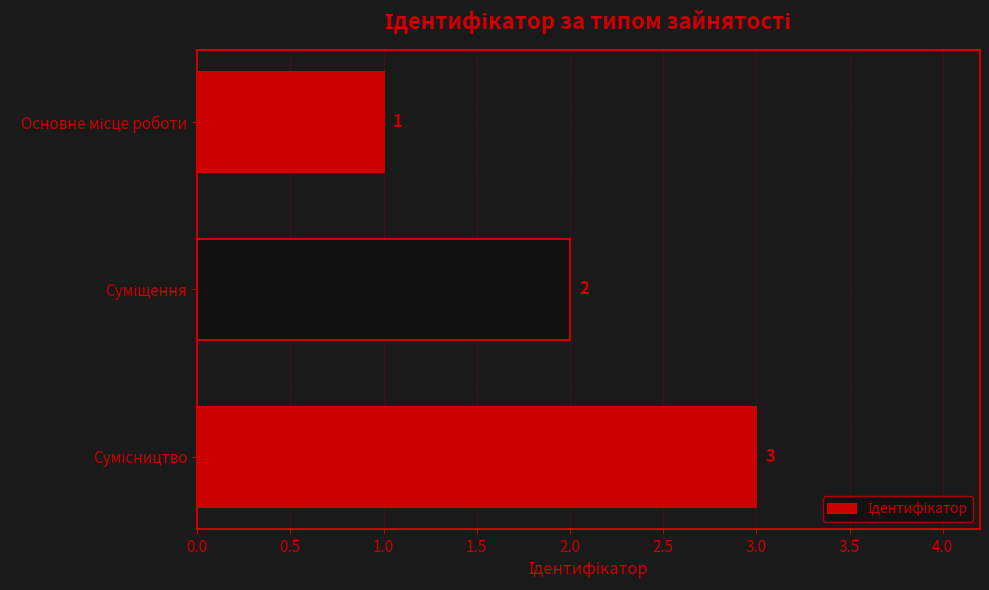

How many data points does each series have?

3